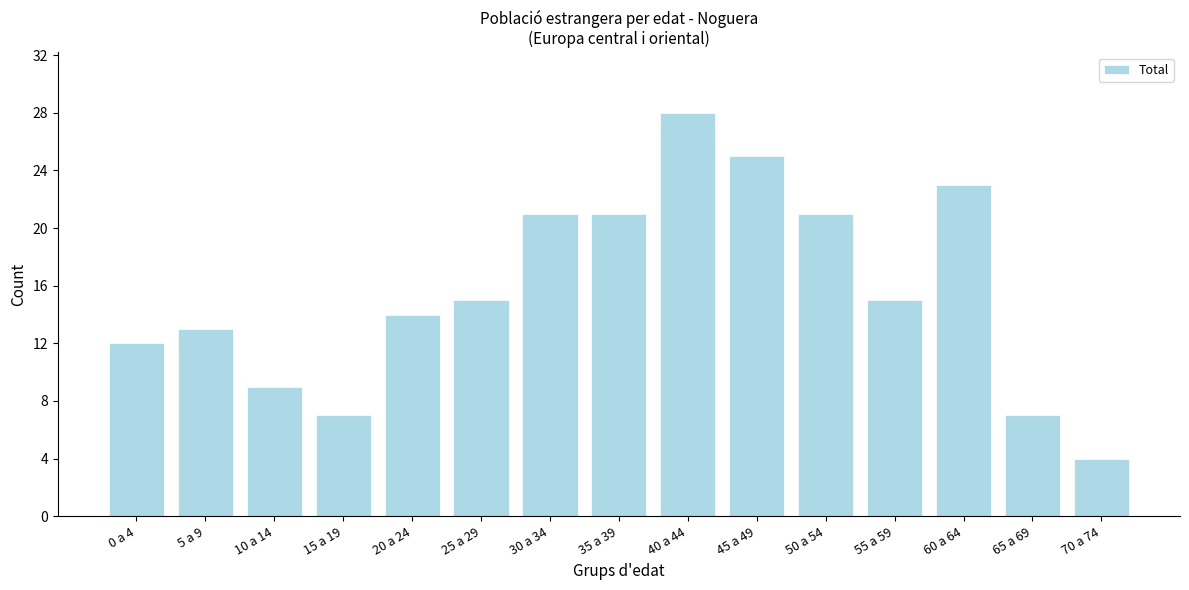

Reading left to right, extract all data points from this chart.

0 a 4=12	5 a 9=13	10 a 14=9	15 a 19=7	20 a 24=14	25 a 29=15	30 a 34=21	35 a 39=21	40 a 44=28	45 a 49=25	50 a 54=21	55 a 59=15	60 a 64=23	65 a 69=7	70 a 74=4